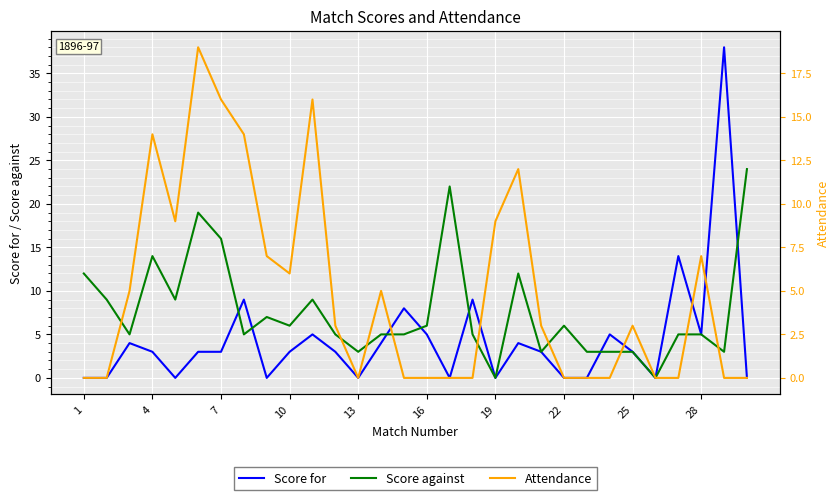

Is the value of Score against at 25 greater than the value of Attendance at 10?

No